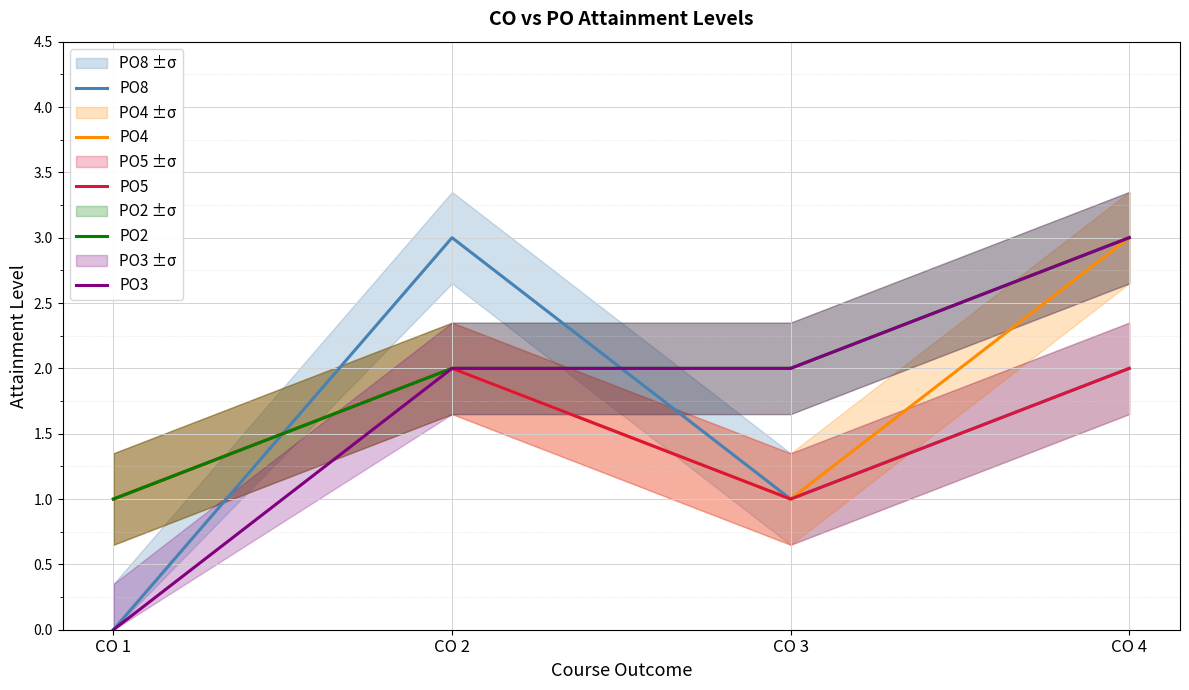

Count the number of data series in this chart.

5